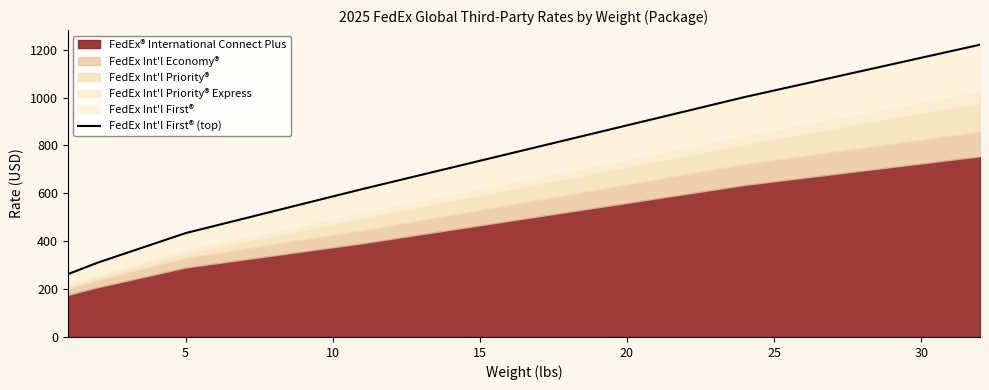

The value at 10 is 156.7. True or false?

False